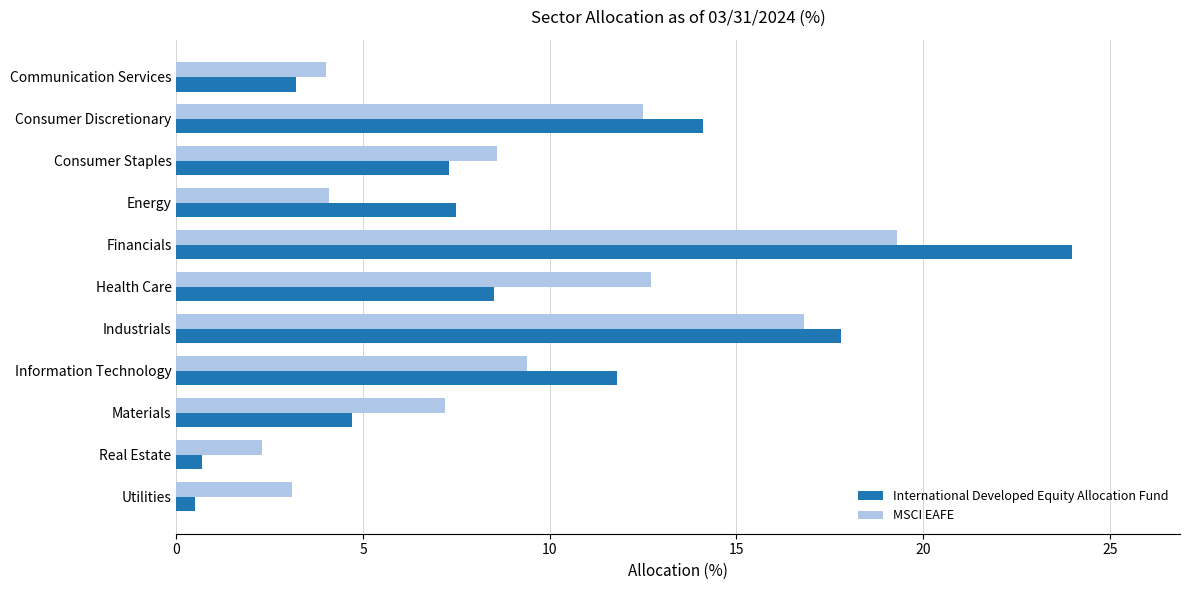

The MSCI EAFE series shows 12.3 at Materials. True or false?

False